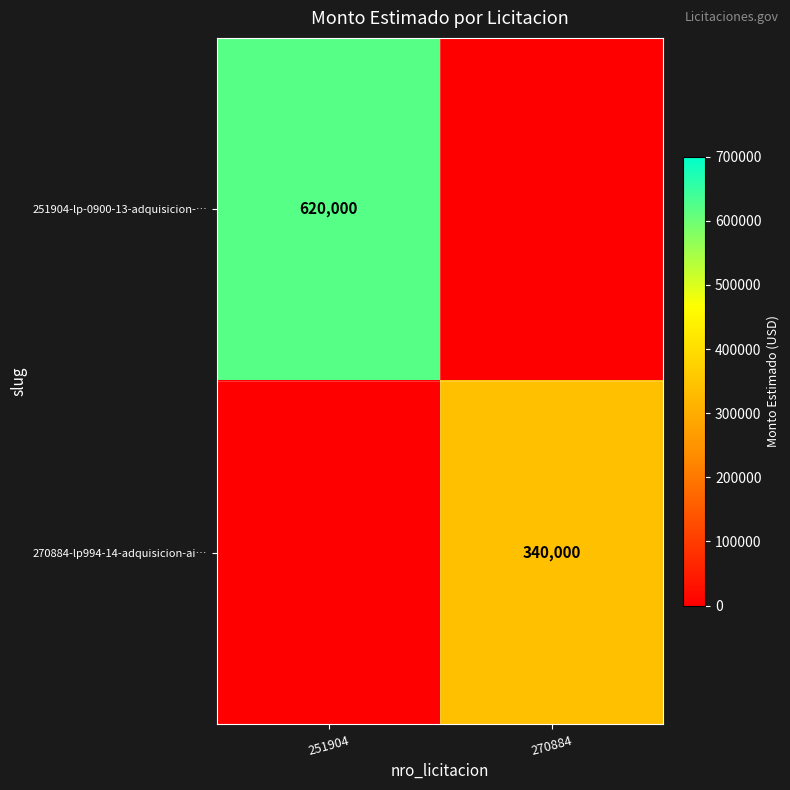

The value of 251904-lp-0900-13-adquisicion-… at 251904 is 620000. True or false?

True